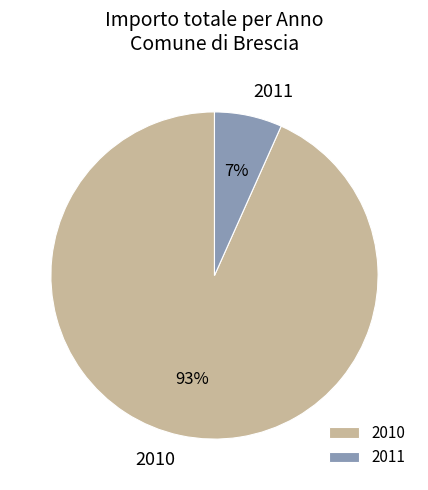

Between 2011 and 2010, which is larger?

2010